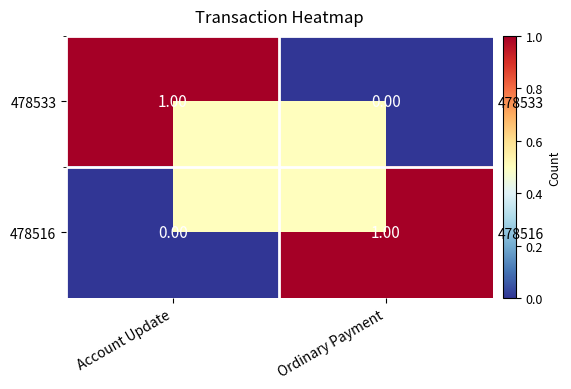

What is the total value across all series at Ordinary Payment?

1